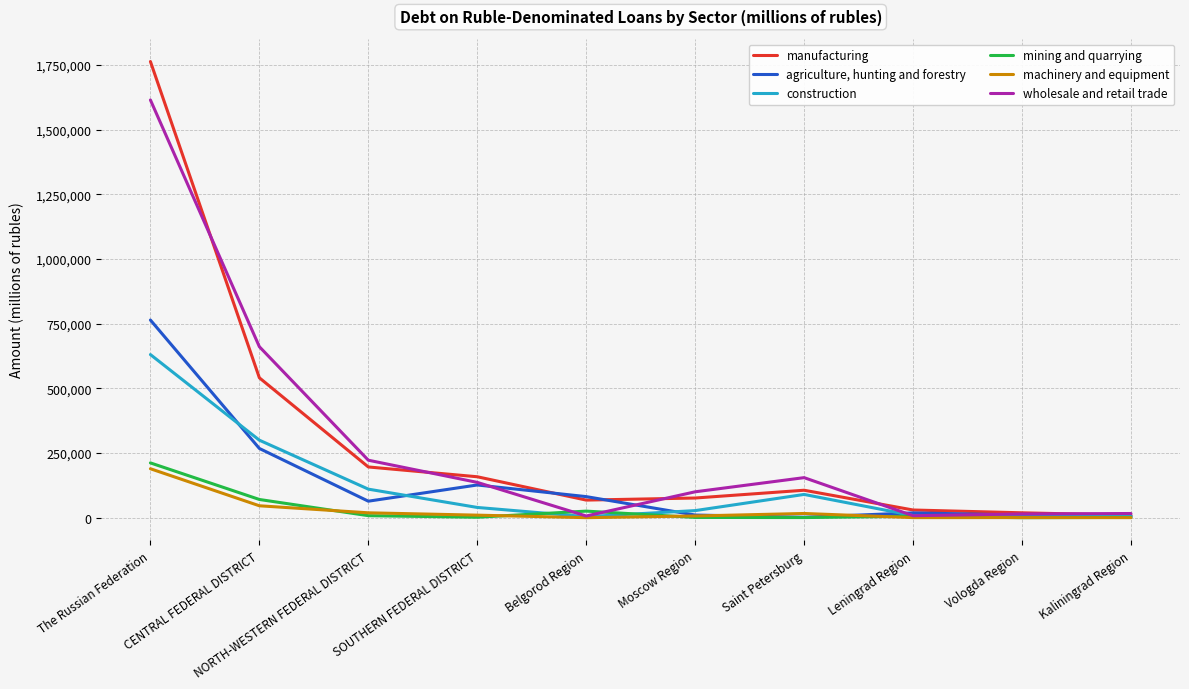

What is the maximum value shown in the chart?

1762726